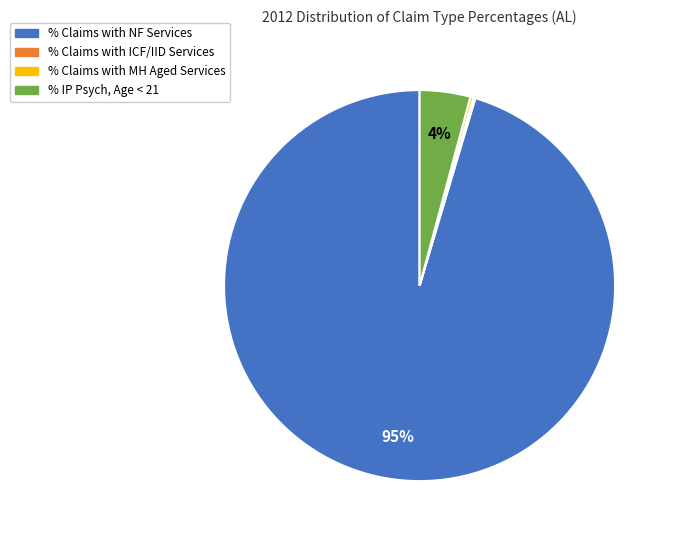

The % IP Psych, Age < 21 slice represents 4% of the pie. True or false?

True